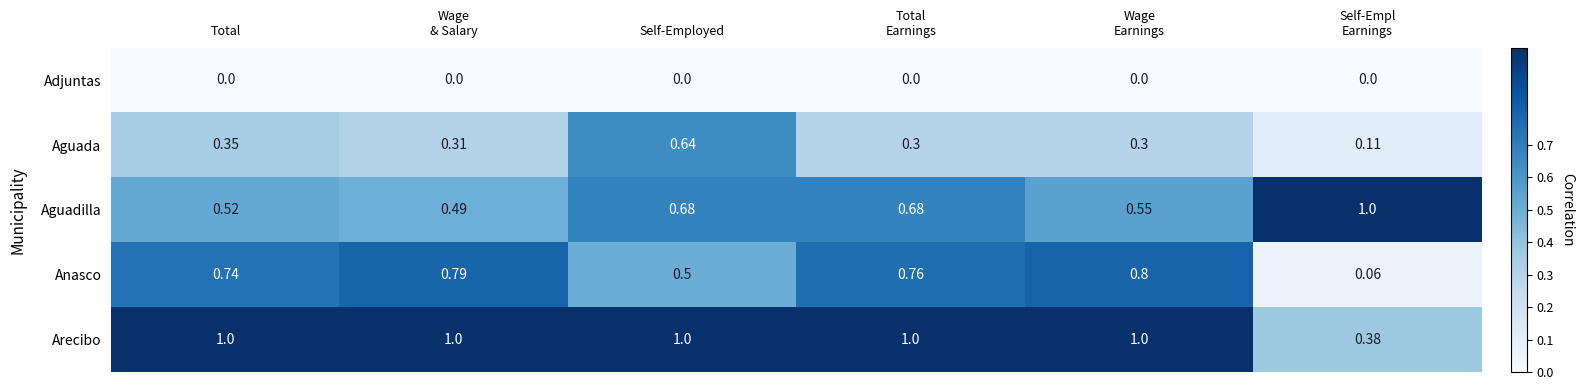

What is the spread (max minus min) of values at Wage
Earnings?

1.0